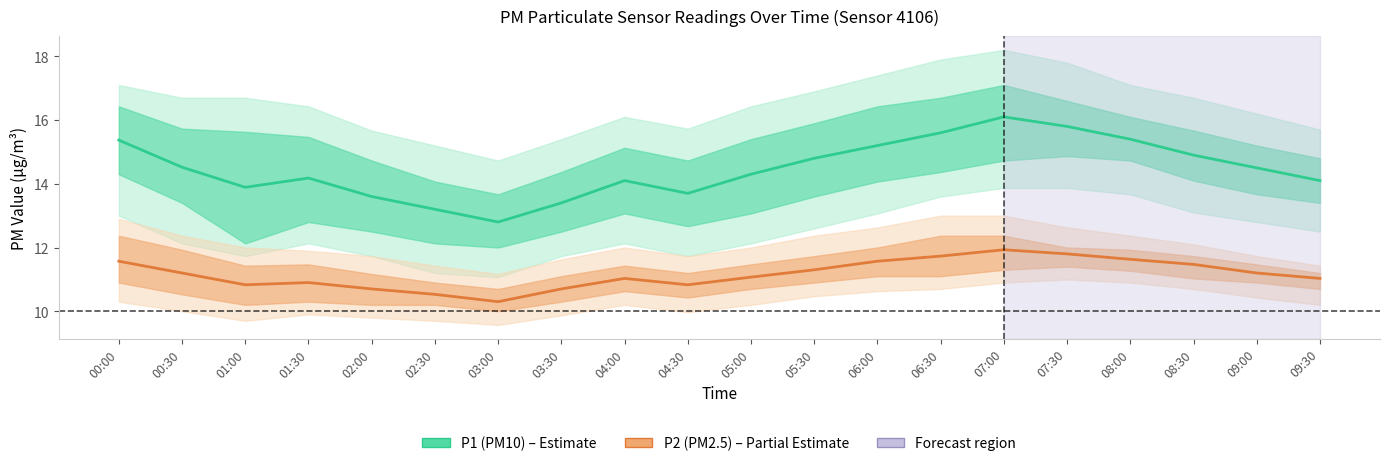

The value of P1 (PM10) at 02:30 is 13.2. True or false?

True